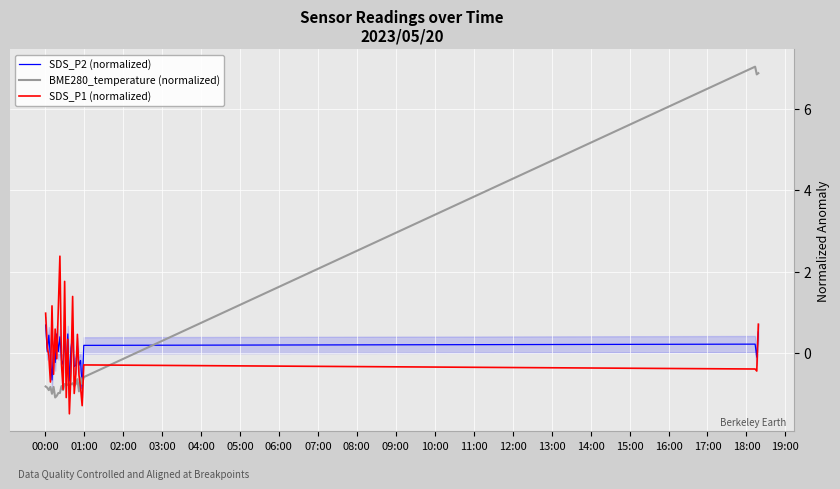

How many values in the BME280_temperature (normalized) series are below 0?

25